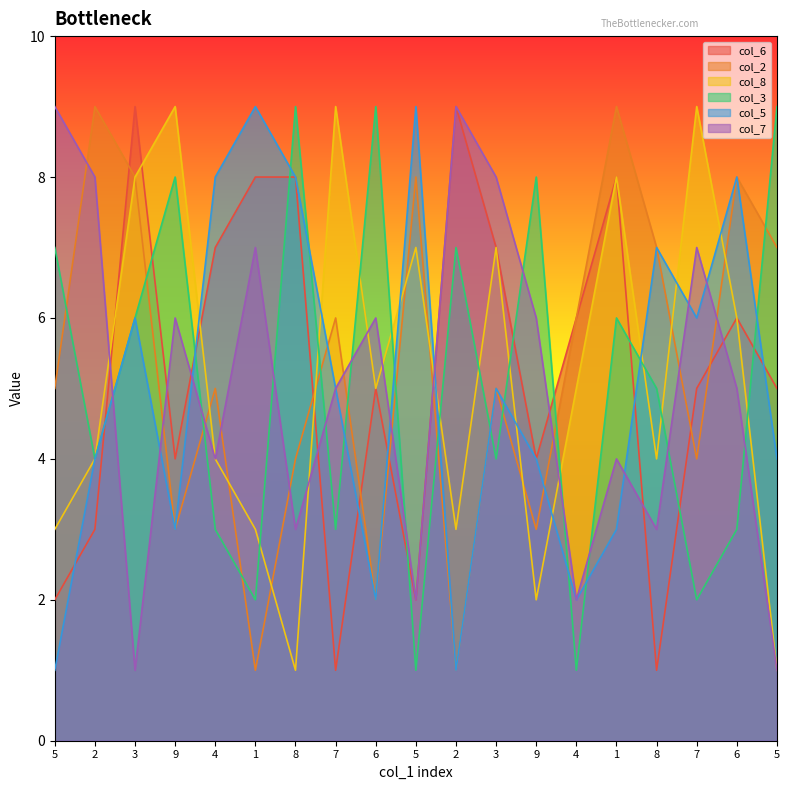

What is the difference between the col_2 values at 8 and 7?

1